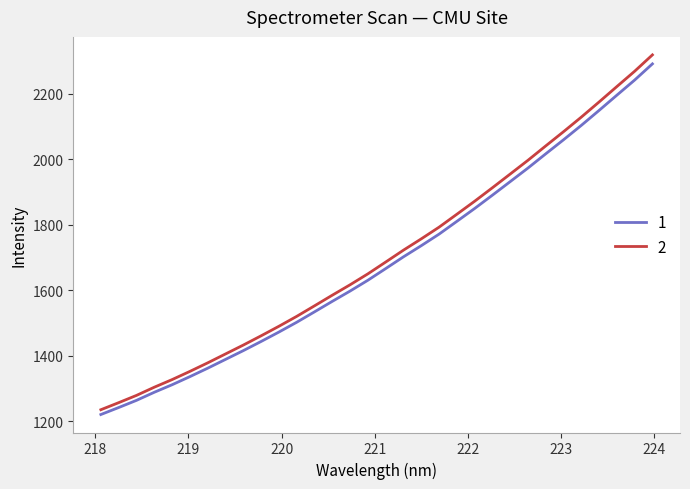

What is the smallest value displayed?

1219.9